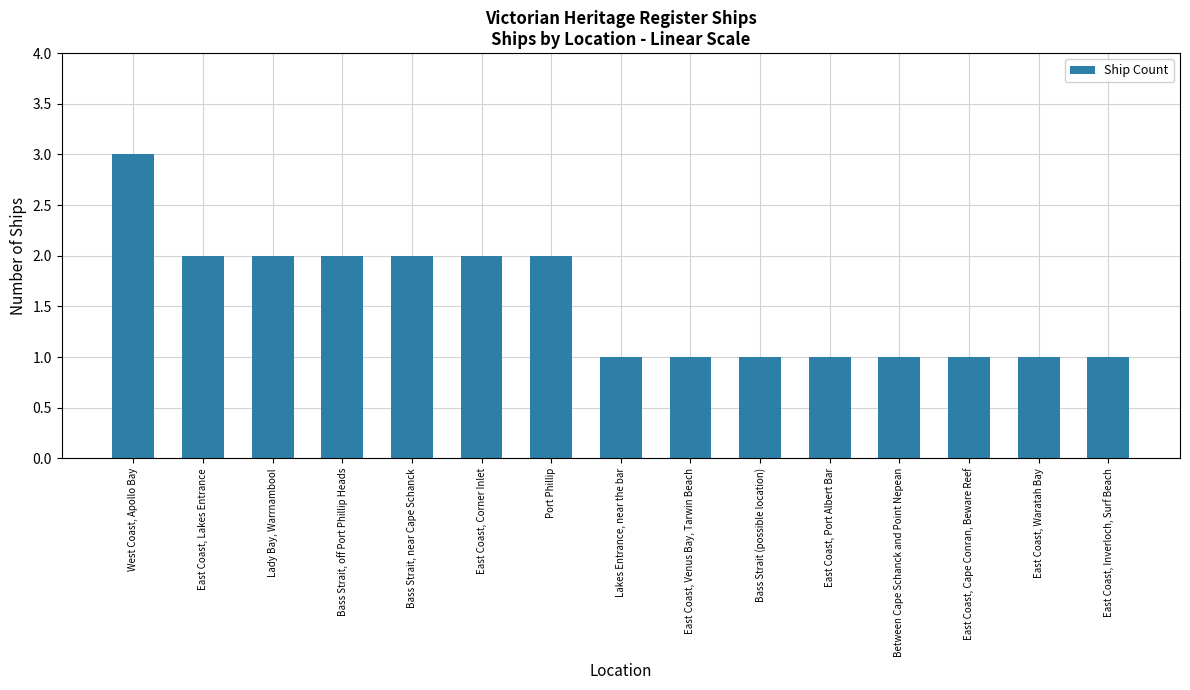

The value at East Coast, Inverloch, Surf Beach is 1. True or false?

True